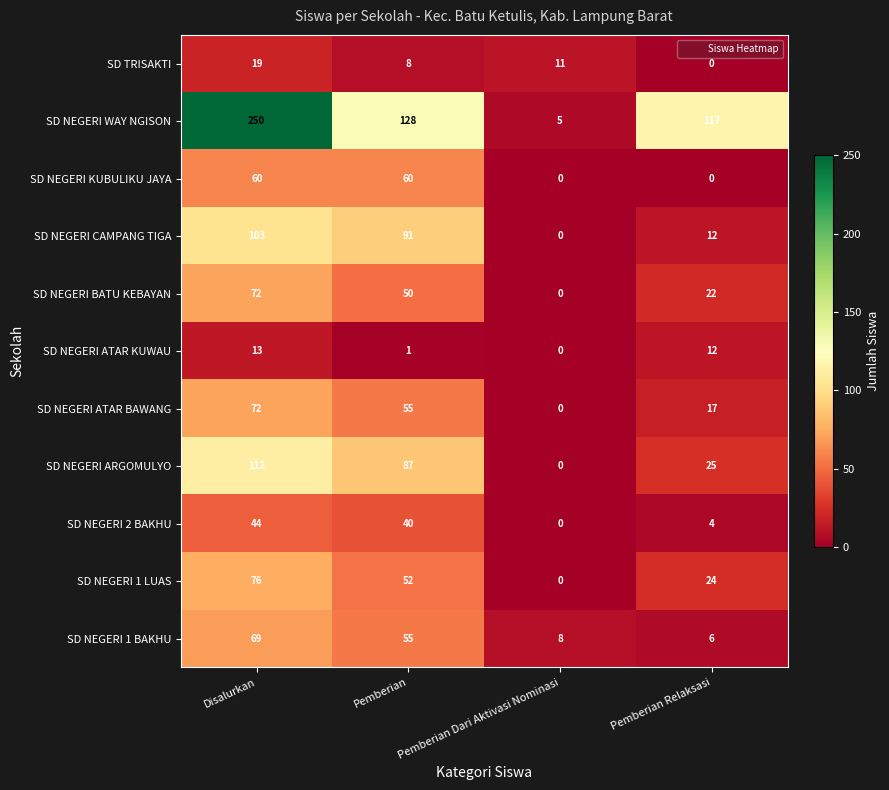

At which label does SD NEGERI 2 BAKHU reach its minimum?

Pemberian Dari Aktivasi Nominasi